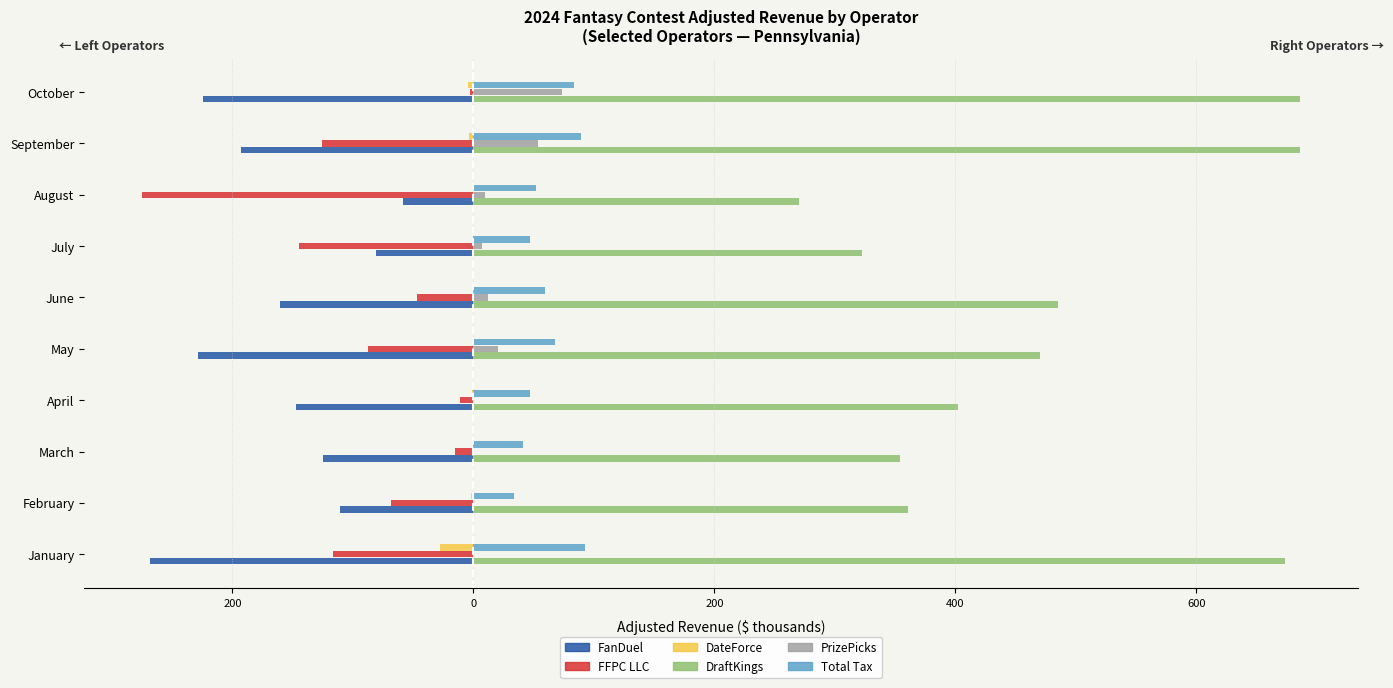

What are all the series names shown in the legend?

FanDuel, FFPC LLC, DateForce, DraftKings, PrizePicks, Total Tax